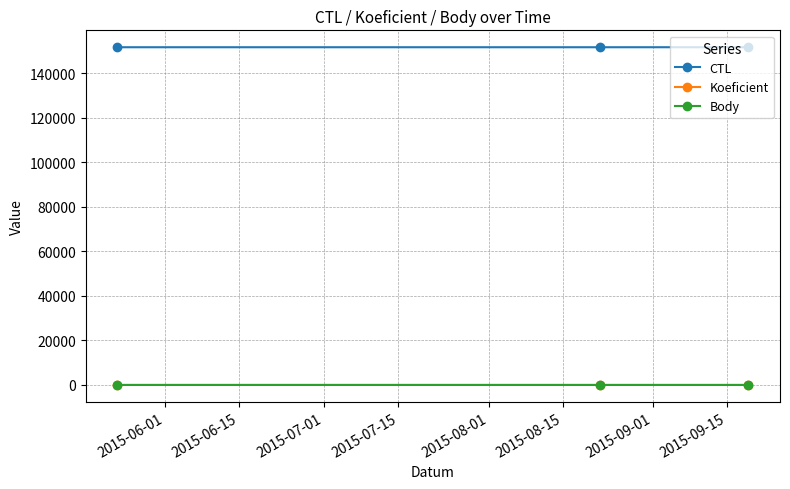

What is the smallest value displayed?

4